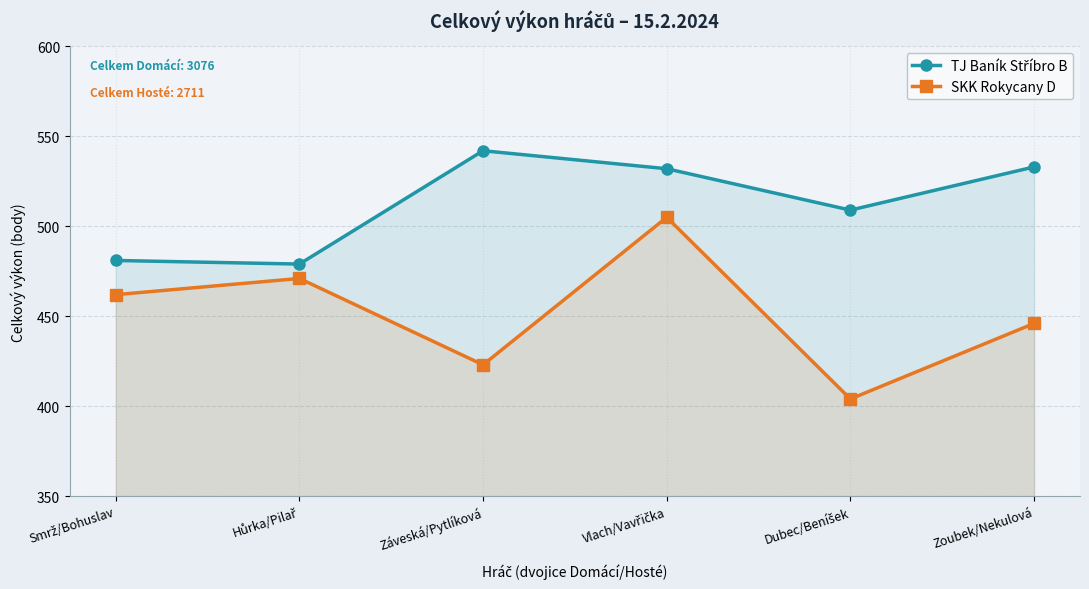

What is the difference between the maximum and minimum values in the TJ Baník Stříbro B series?

63